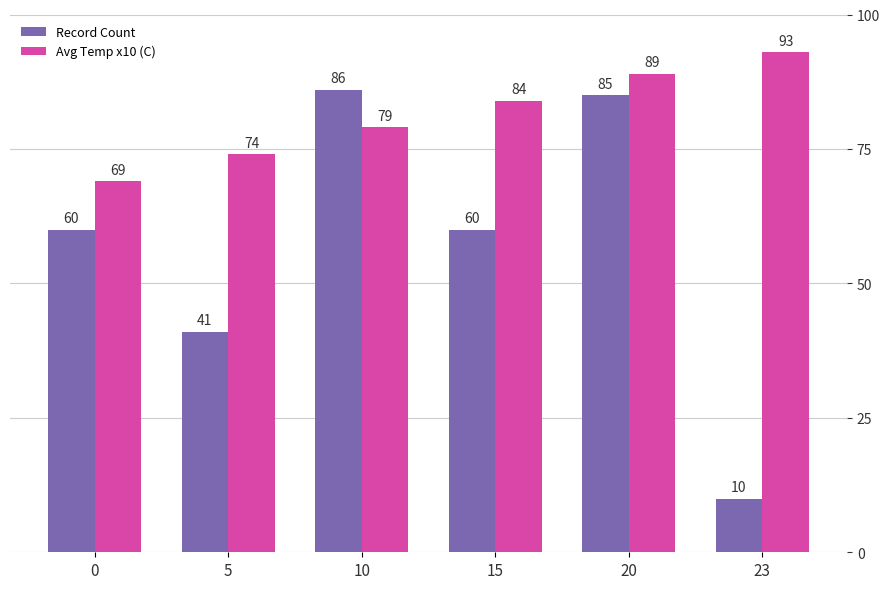

Is the value of Record Count at 23 greater than the value of Avg Temp x10 (C) at 5?

No